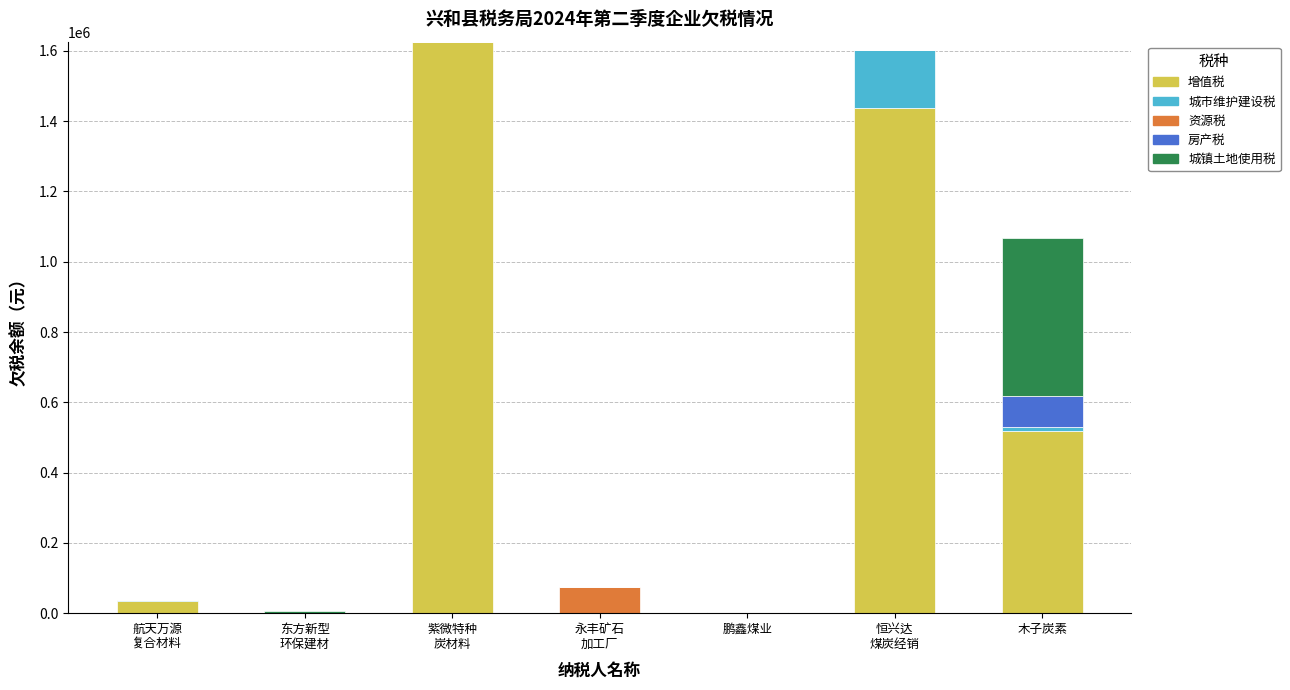

Count the number of data series in this chart.

5